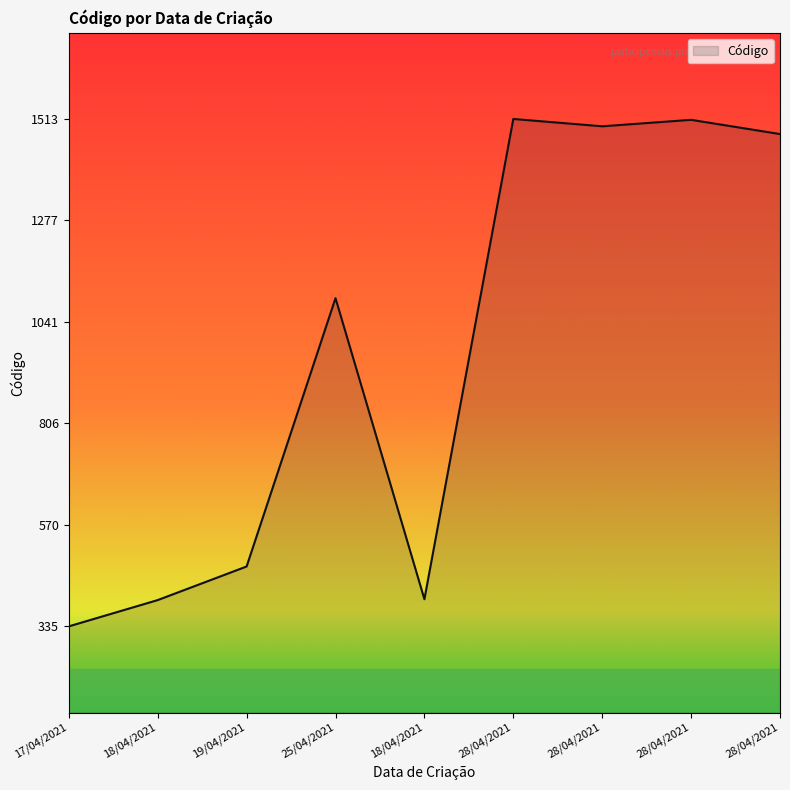

List the labels in order of value, largest first.

28/04/2021, 28/04/2021, 28/04/2021, 28/04/2021, 25/04/2021, 19/04/2021, 18/04/2021, 18/04/2021, 17/04/2021